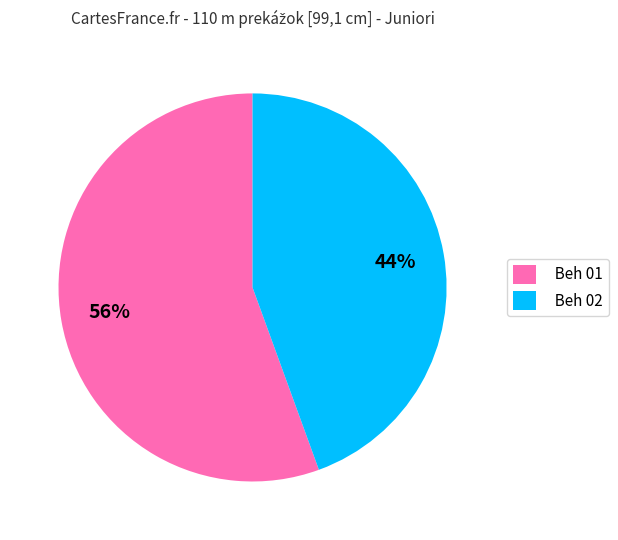

Is it true that Beh 02 is 44% of the pie?

True